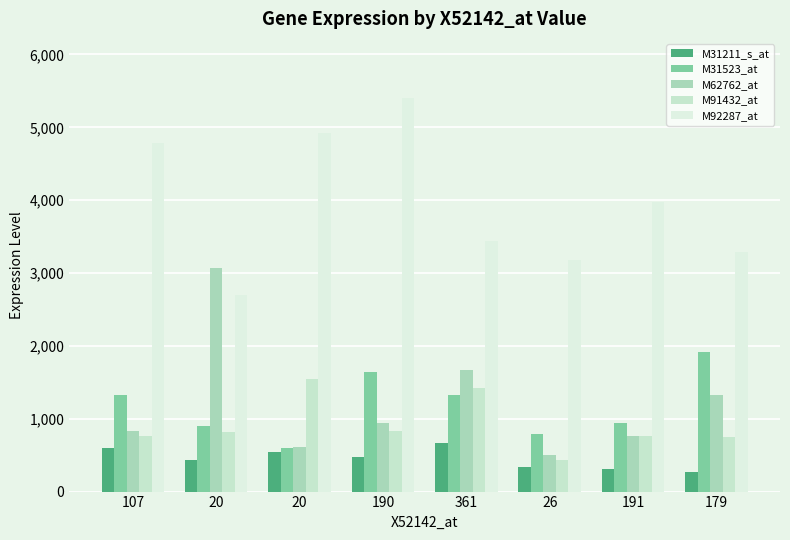

How many distinct data groups are displayed?

5